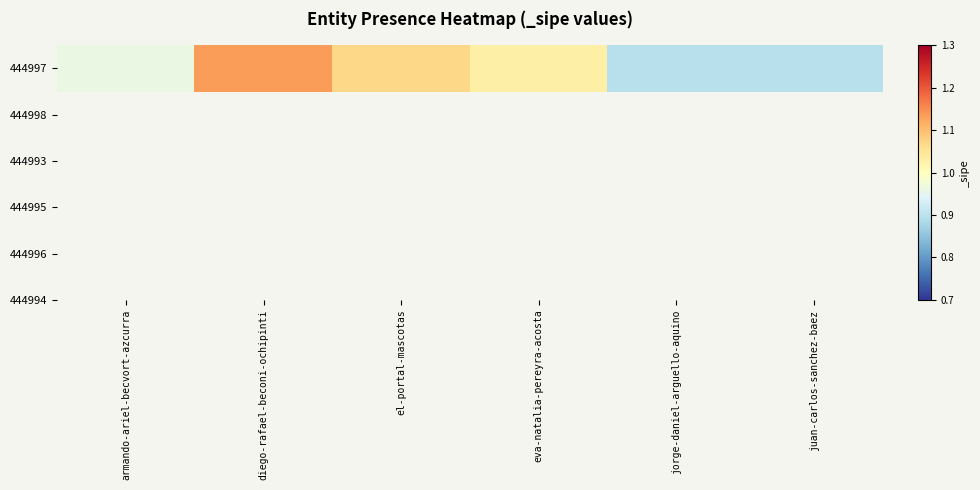

How many values are below 1?

3